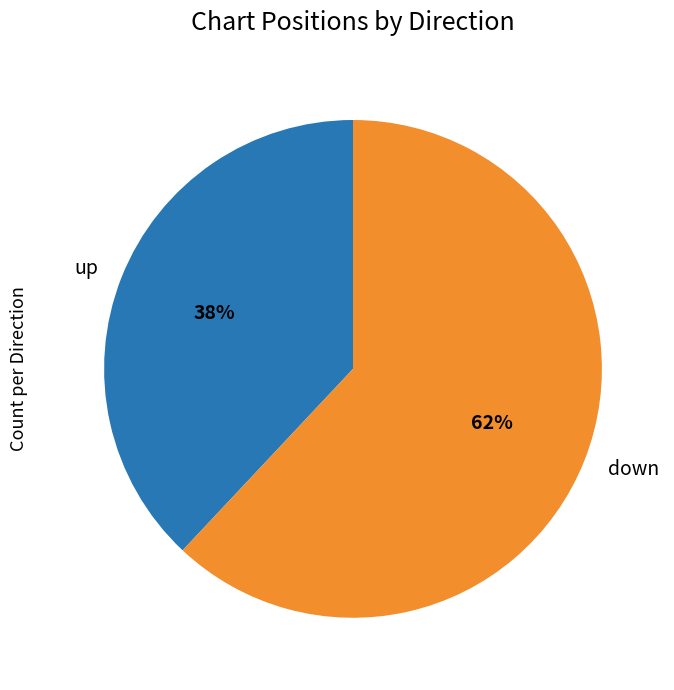

To the nearest percent, what is the difference between the largest and smallest slice percentages?

24%